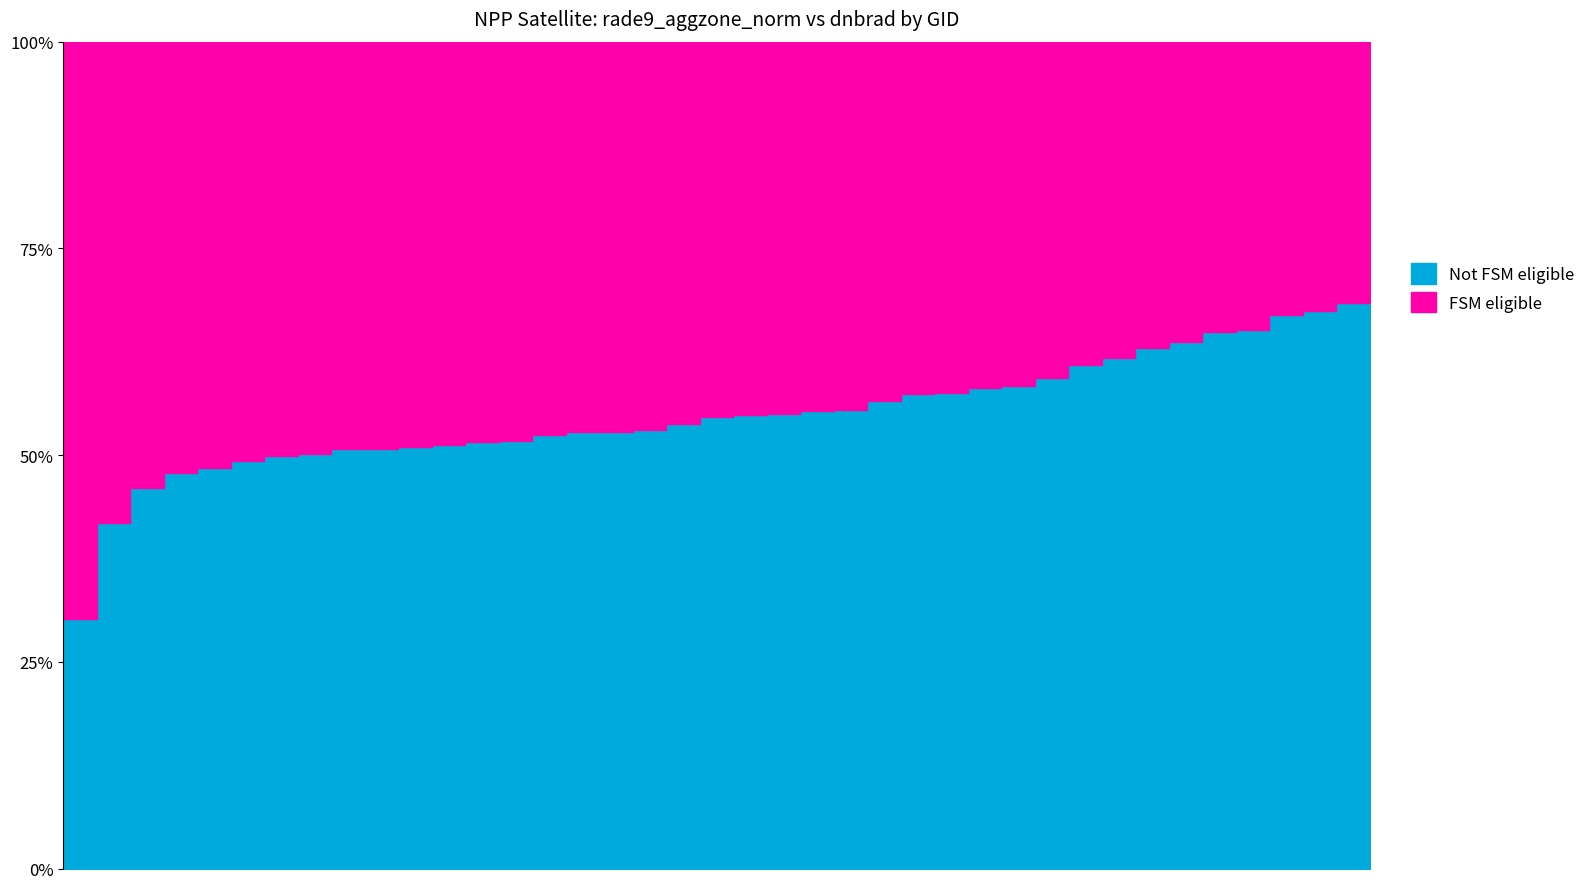

True or false: rade9_aggzone_norm and dnbrad cross at least once.

True